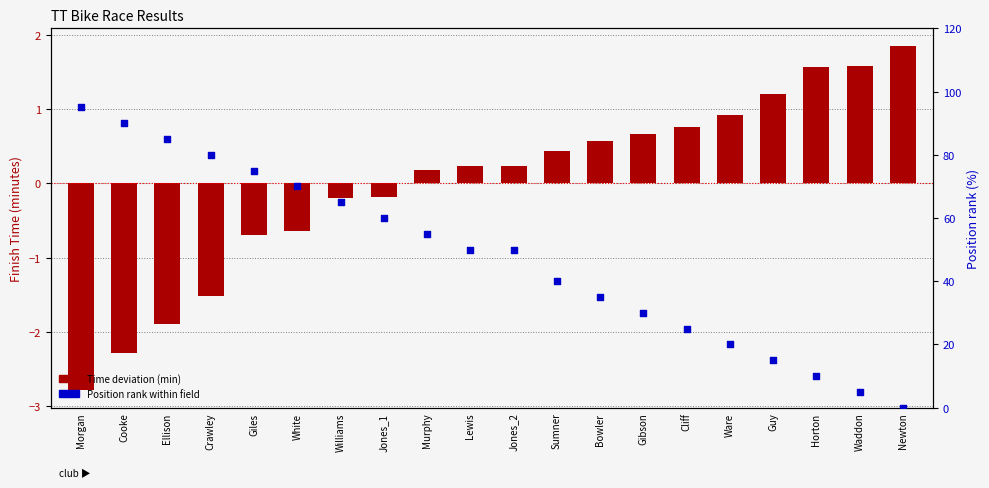

Is the value of Time deviation (min) at Waddon greater than the value of Position rank at Murphy?

No